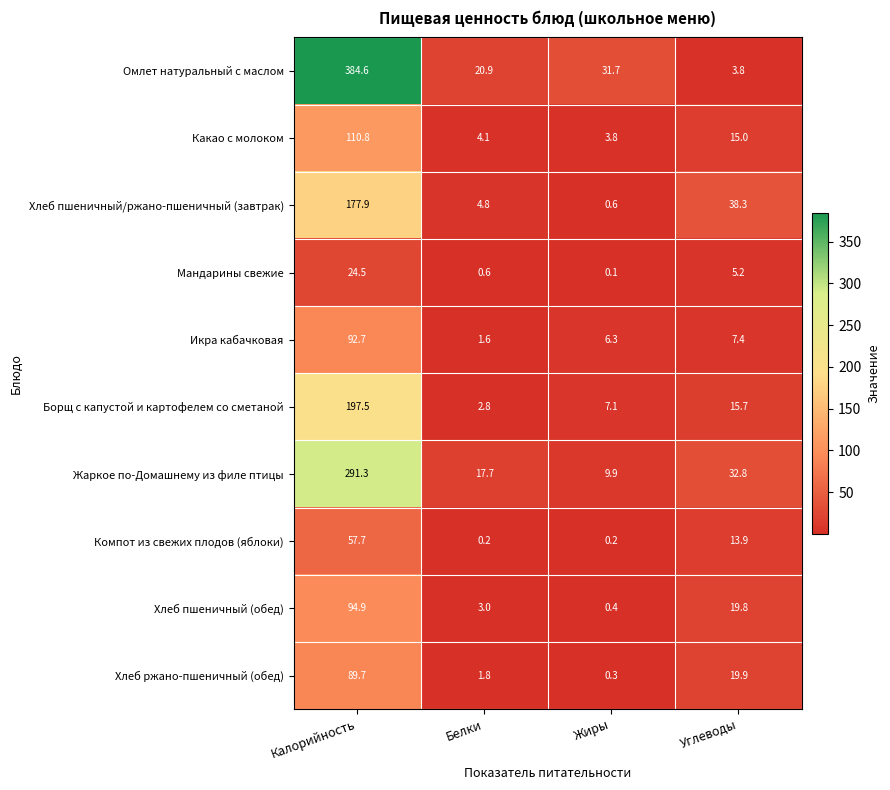

Which series has the widest spread of values?

Омлет натуральный с маслом